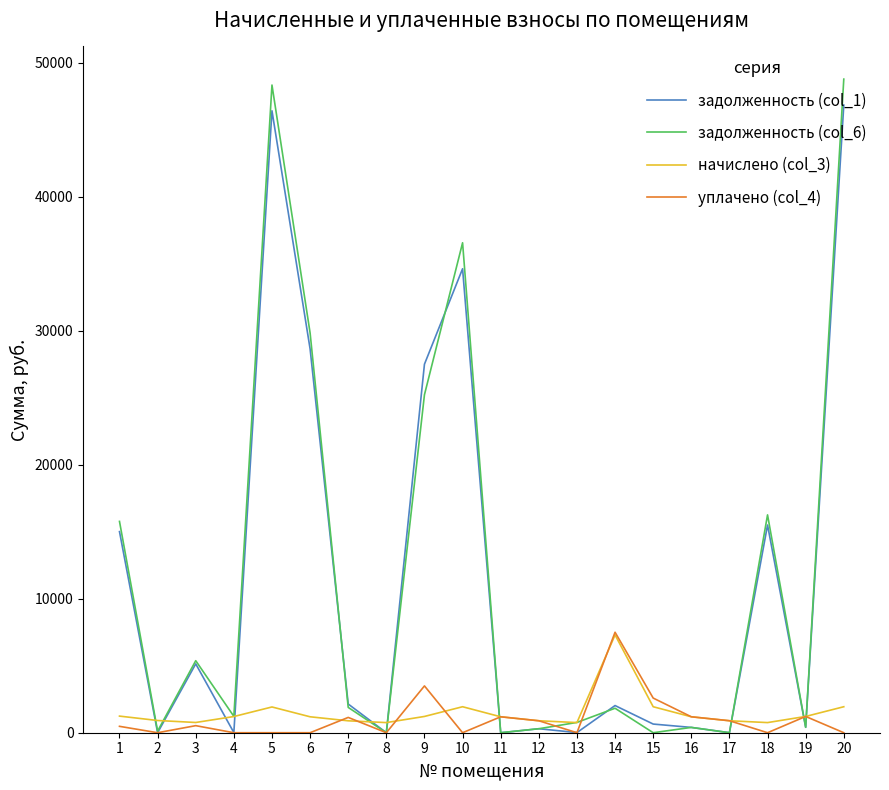

Where is the first local maximum for задолженность (col_1)?

3